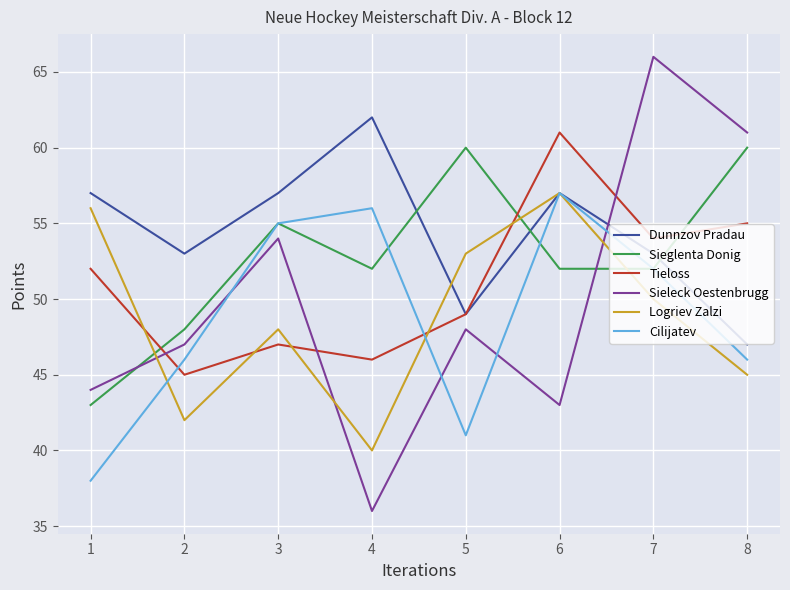

What is the highest value of the Sieglenta Donig series?

60